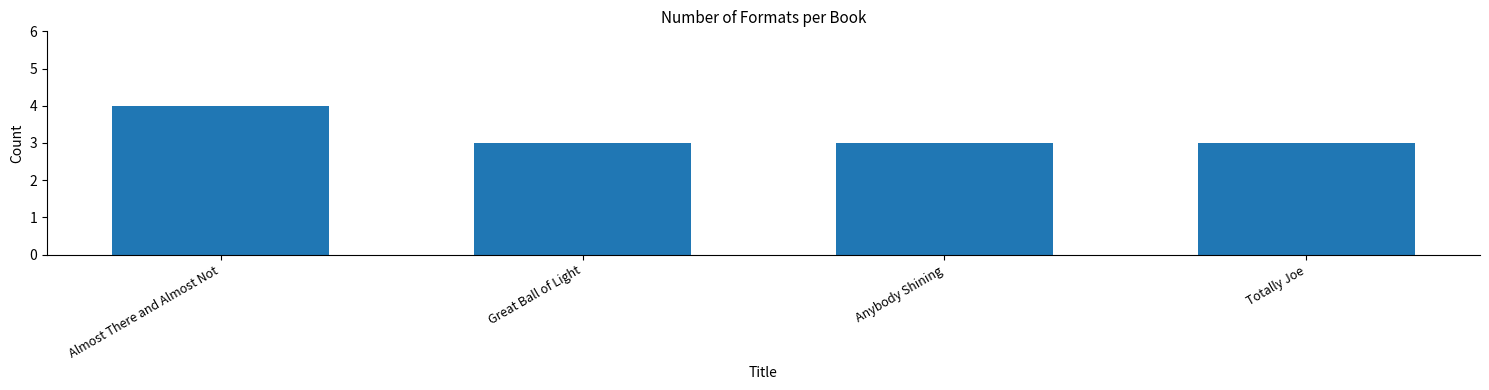

What is the value of the 4th bar from the left?

3